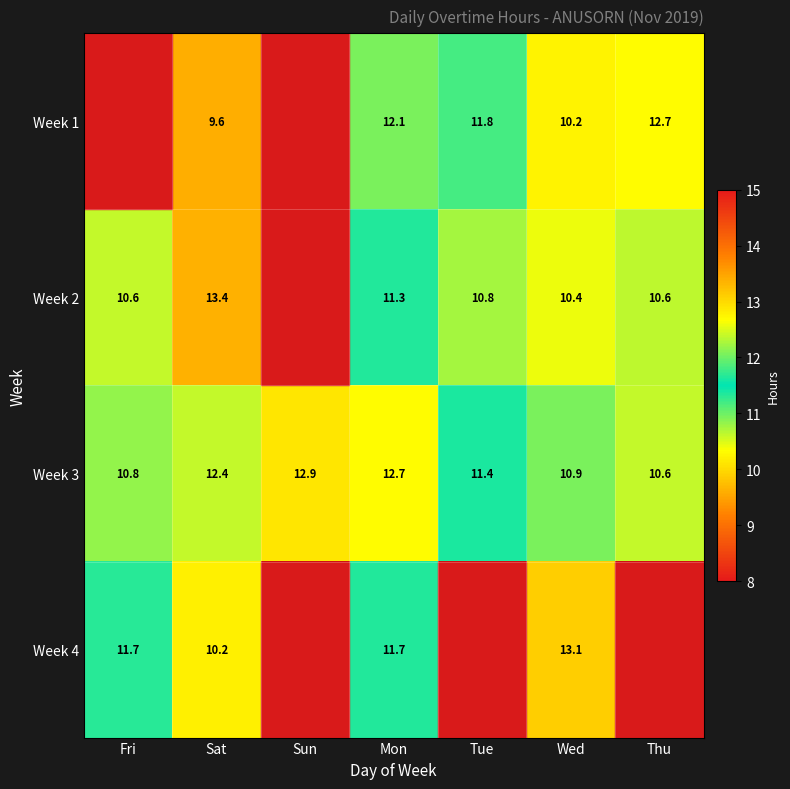

True or false: Week 2 has a value of 10.4 at Wed.

True